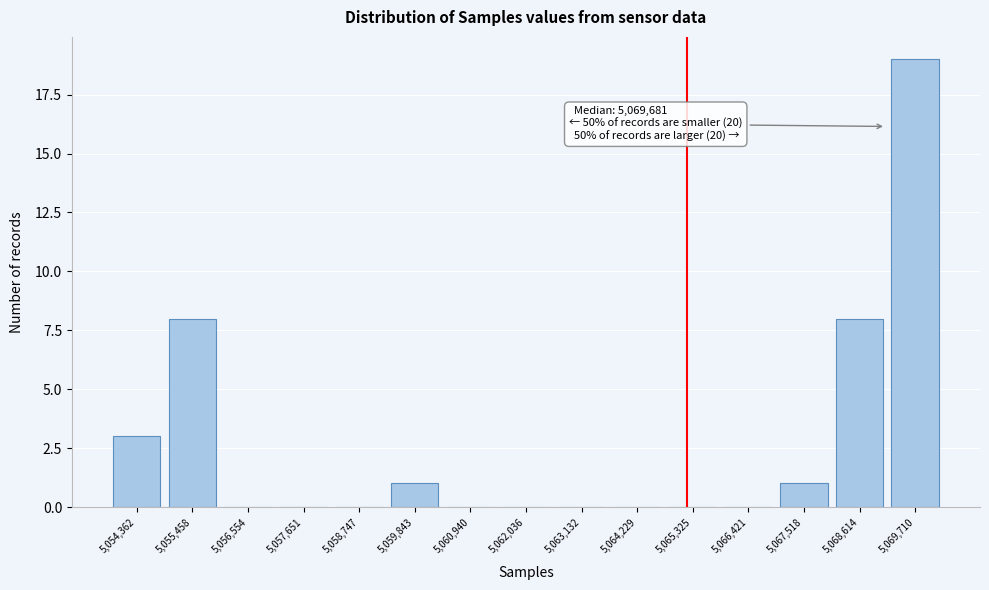

Reading right to left, list all the values displayed in this chart.

5,069,710=19	5,068,614=8	5,067,518=1	5,066,421=0	5,065,325=0	5,064,229=0	5,063,132=0	5,062,036=0	5,060,940=0	5,059,843=1	5,058,747=0	5,057,651=0	5,056,554=0	5,055,458=8	5,054,362=3